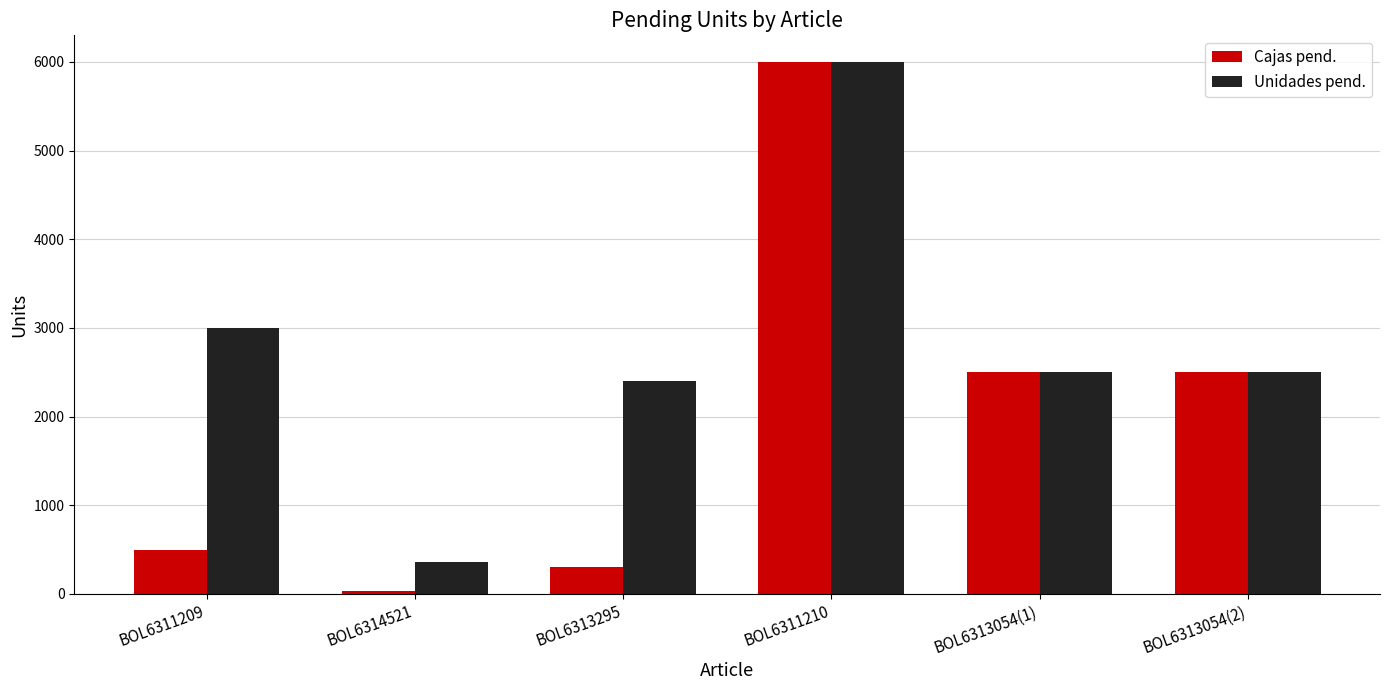

Reading left to right, transcribe all the data shown in this chart.

Cajas pend.: 500	30	300	6000	2504	2504
Unidades pend.: 3000	360	2400	6000	2504	2504